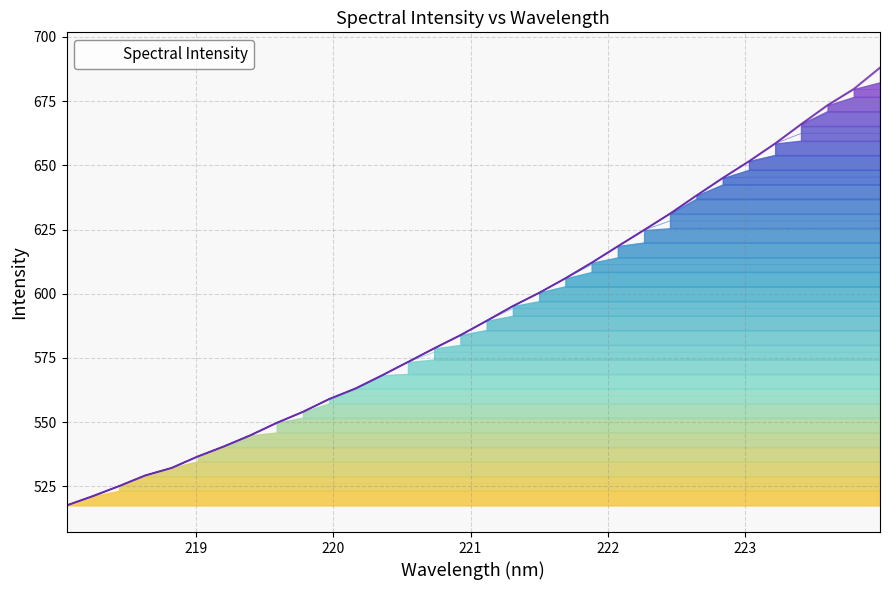

The value at 221.8812 is 1025.6. True or false?

False